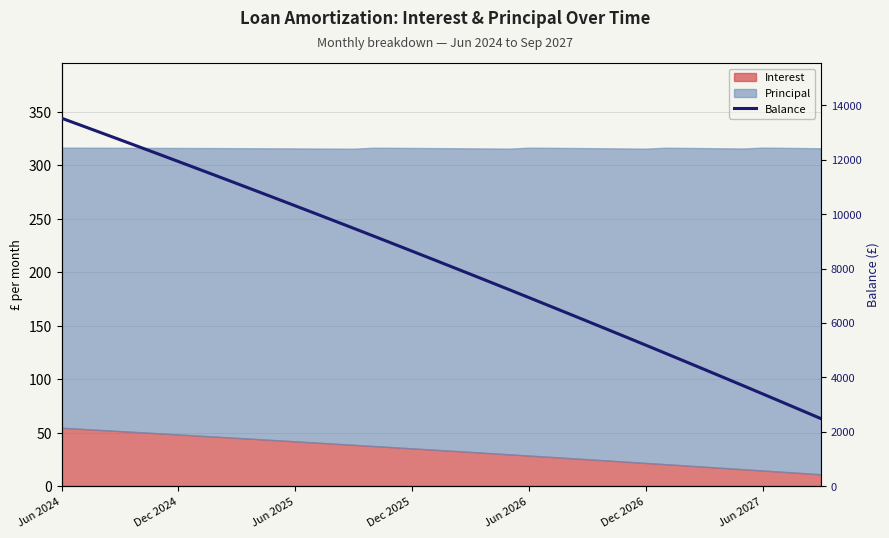

Reading left to right, transcribe all the data shown in this chart.

13533	13270	13006	12741	12475	12208	11940	11671	11401	11130	10858	10585	10311	10036	9760	9483	9204	8924	8643	8361	8078	7794	7509	7223	6935	6646	6356	6065	5773	5480	5186	4890	4593	4295	3996	3696	3394	3091	2787	2482